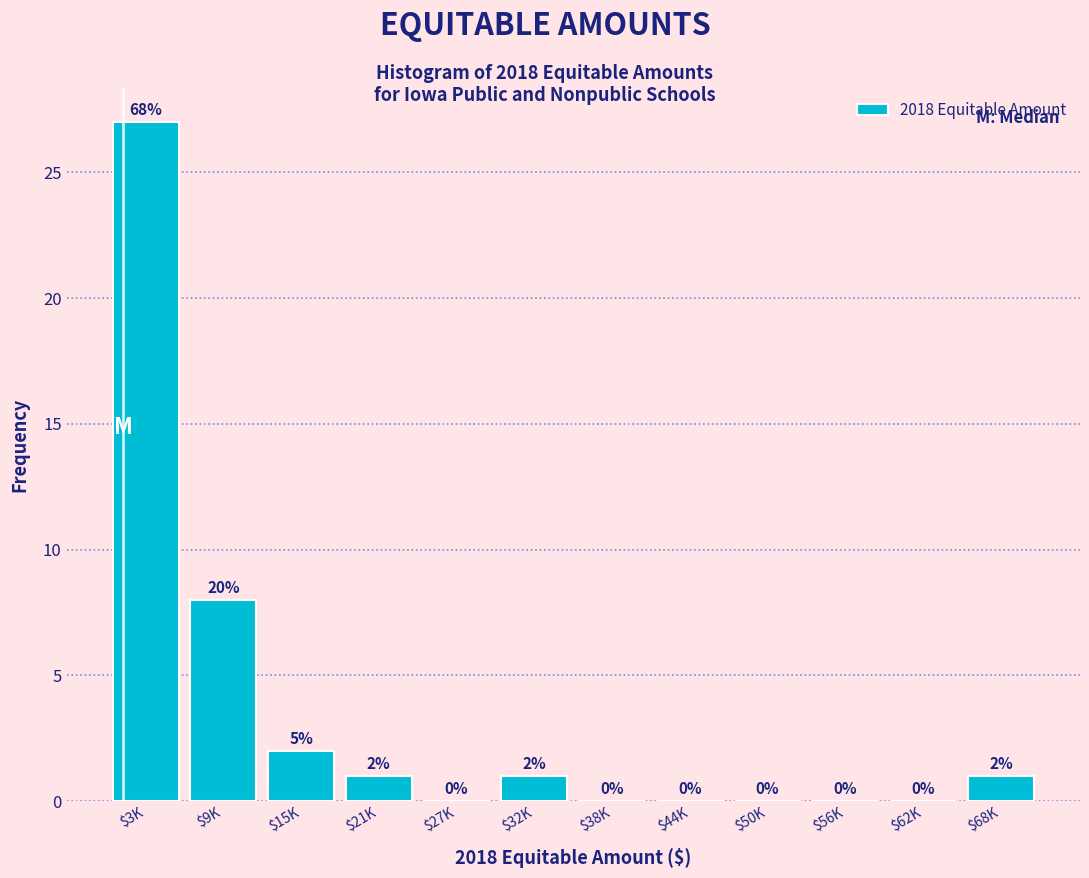

What is the sum of all values?

40